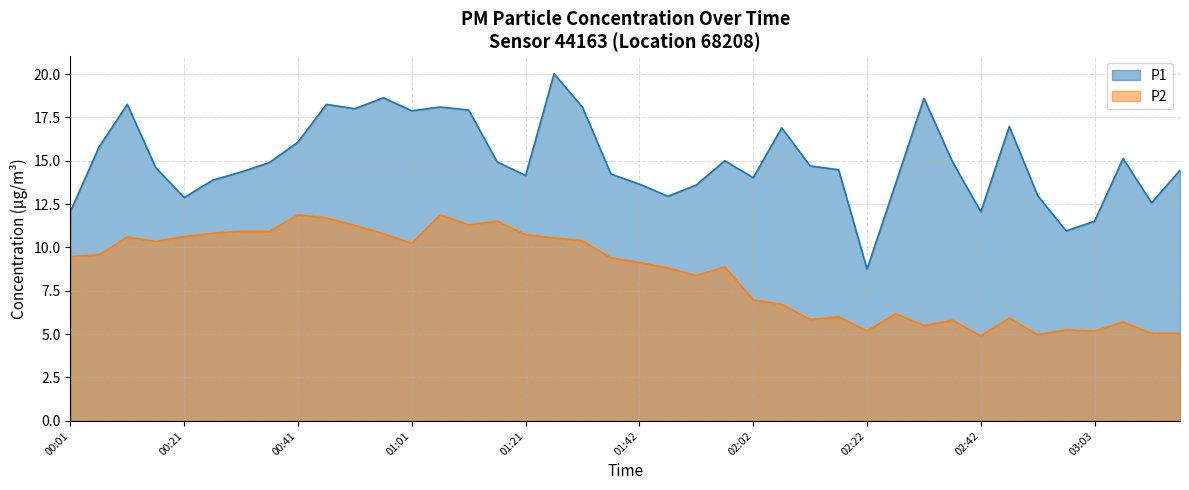

List the labels in order of P1 value, smallest first.

02:22, 02:57, 03:03, 02:42, 00:01, 03:13, 00:21, 01:47, 02:52, 01:52, 01:42, 02:27, 00:26, 02:02, 01:21, 01:37, 00:31, 03:18, 02:17, 00:16, 02:12, 00:36, 01:16, 02:37, 01:57, 03:08, 00:06, 00:41, 02:07, 02:47, 01:01, 01:11, 00:51, 01:31, 01:06, 00:11, 00:46, 02:32, 00:56, 01:26